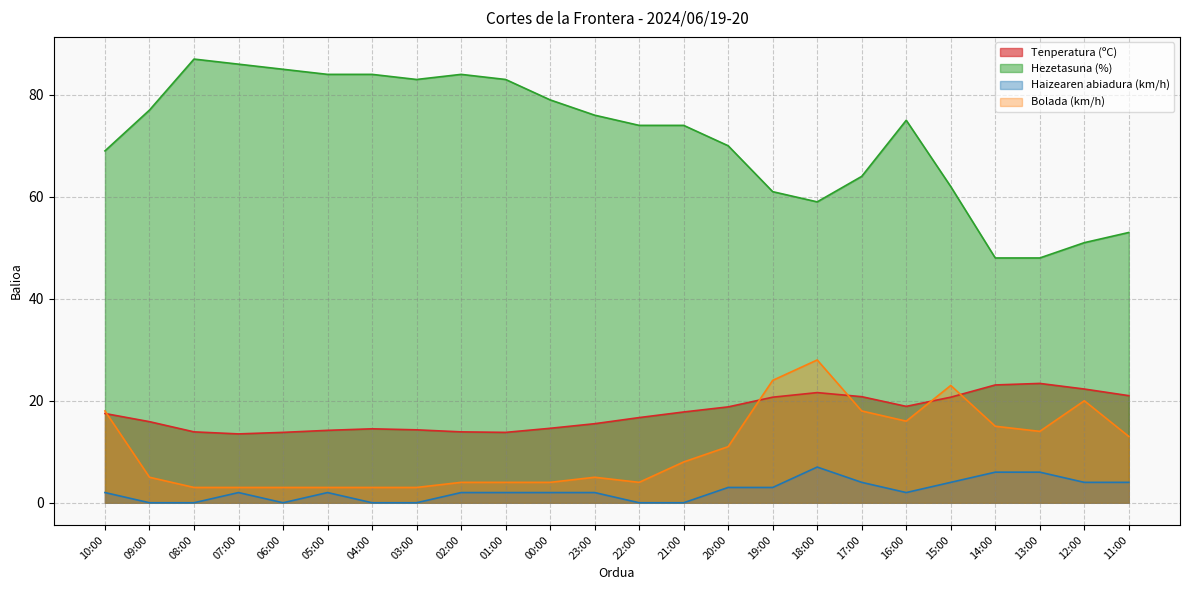

What is the lowest value of the Bolada (km/h) series?

3.0